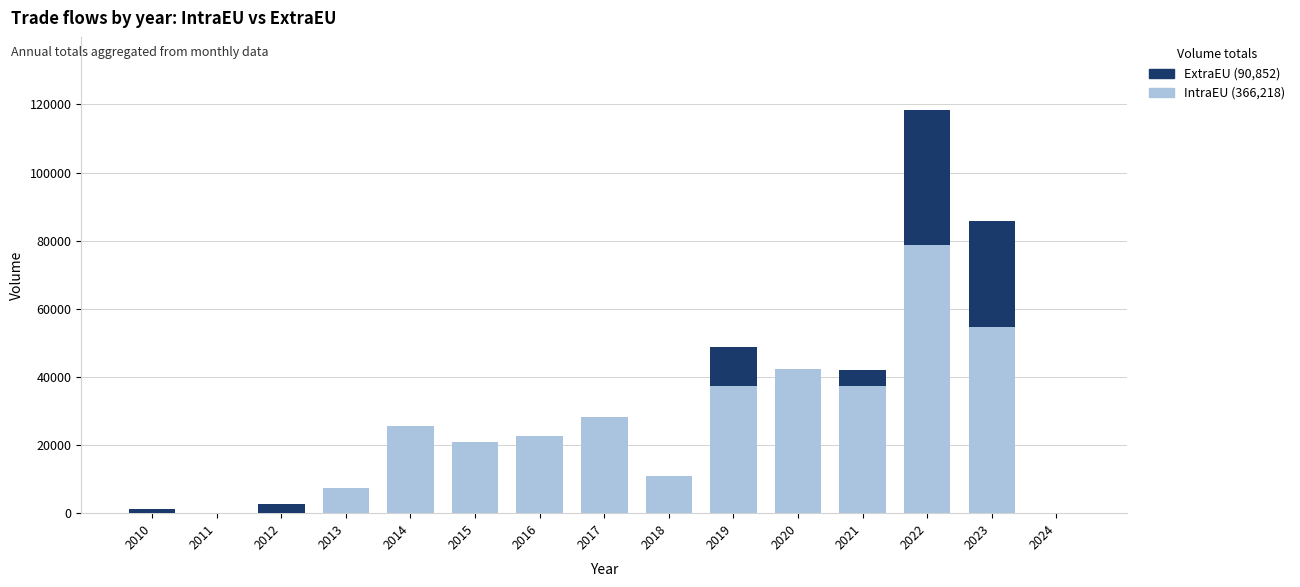

At which category is the sum across all series the highest?

2022